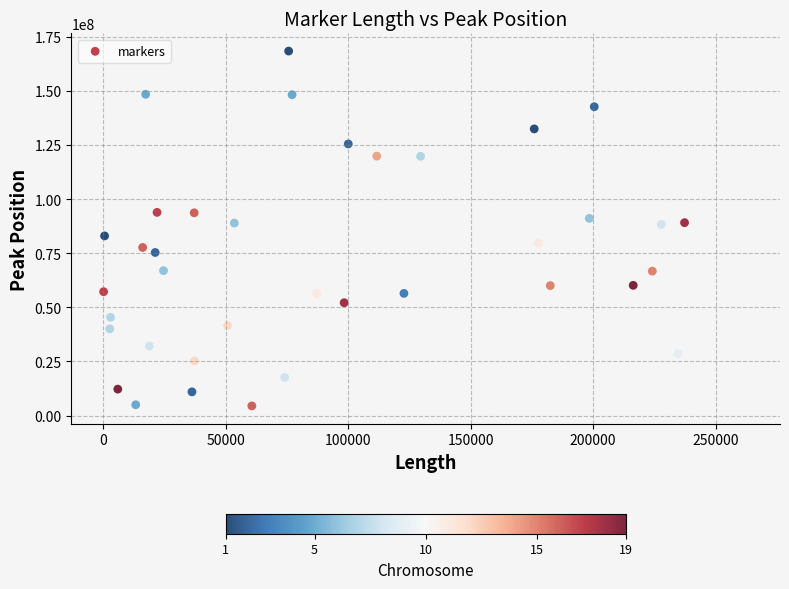

What is the range of X values (max minus min)?

262944